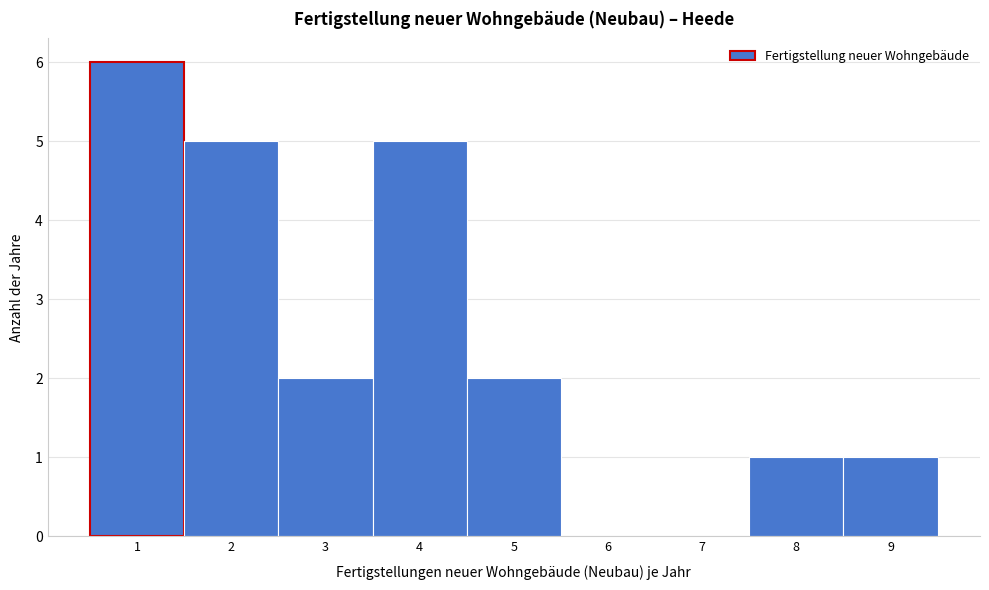

Reading left to right, list every bar in this chart as the range it spans on the x-axis followed by its height. The values are not printed on the chart, so give them approximately, as read against the axis.

0.5 to 1.5: 6
1.5 to 2.5: 5
2.5 to 3.5: 2
3.5 to 4.5: 5
4.5 to 5.5: 2
5.5 to 6.5: 0
6.5 to 7.5: 0
7.5 to 8.5: 1
8.5 to 9.5: 1